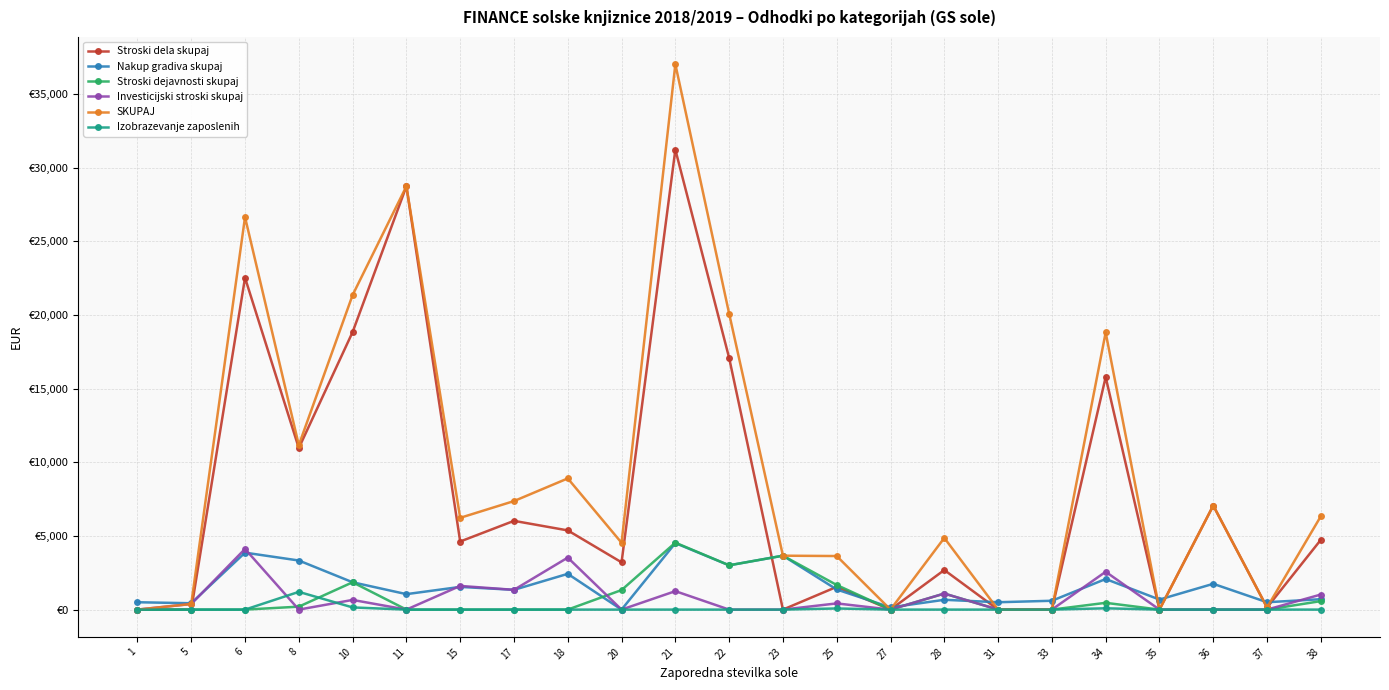

Where does the Nakup gradiva skupaj series first go above 1342?

6